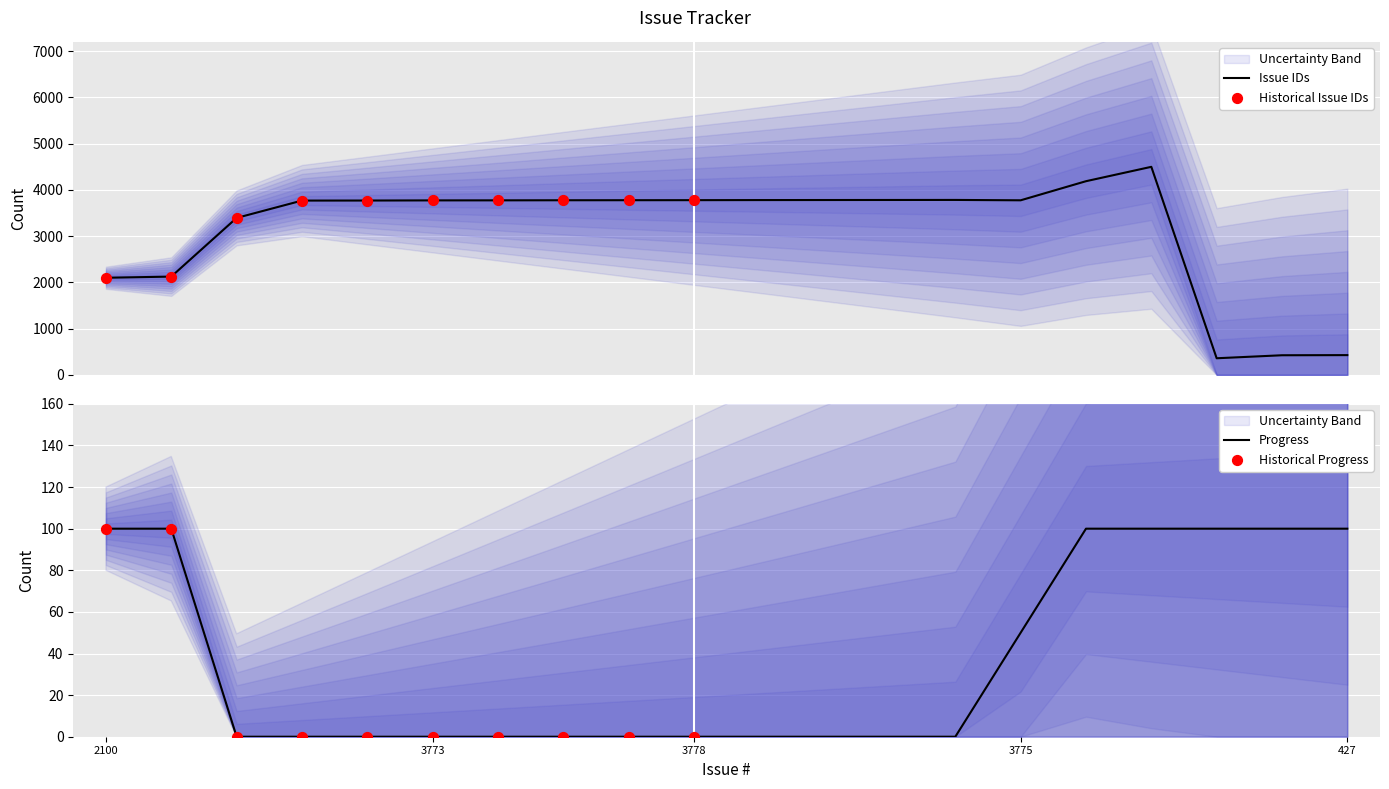

The Progress series shows -38 at 3773. True or false?

False